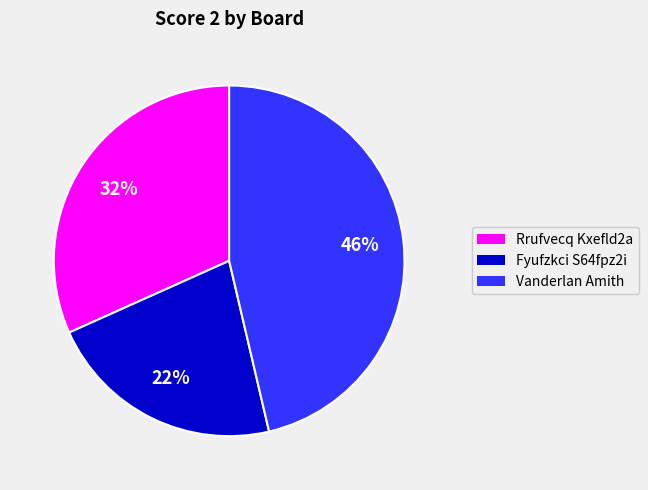

Is there a majority slice in this chart?

No